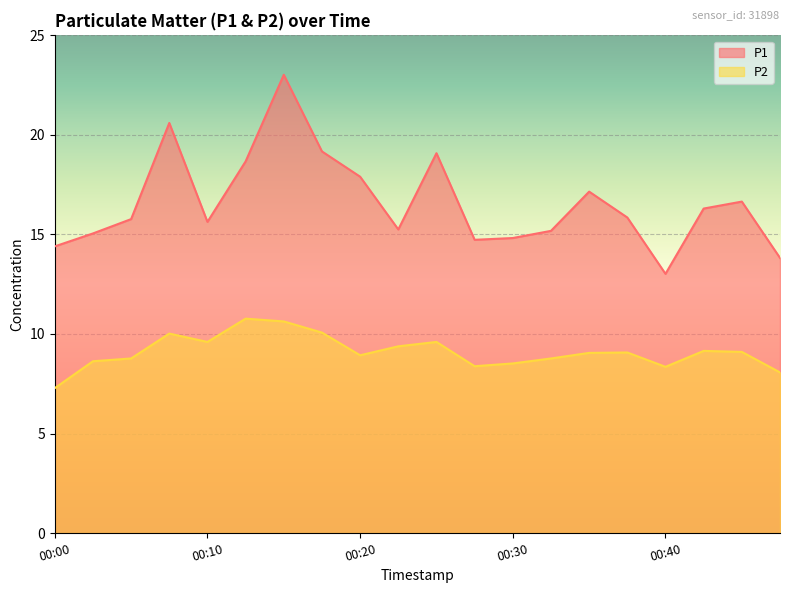

At which category does the chart reach its peak across all series?

00:15